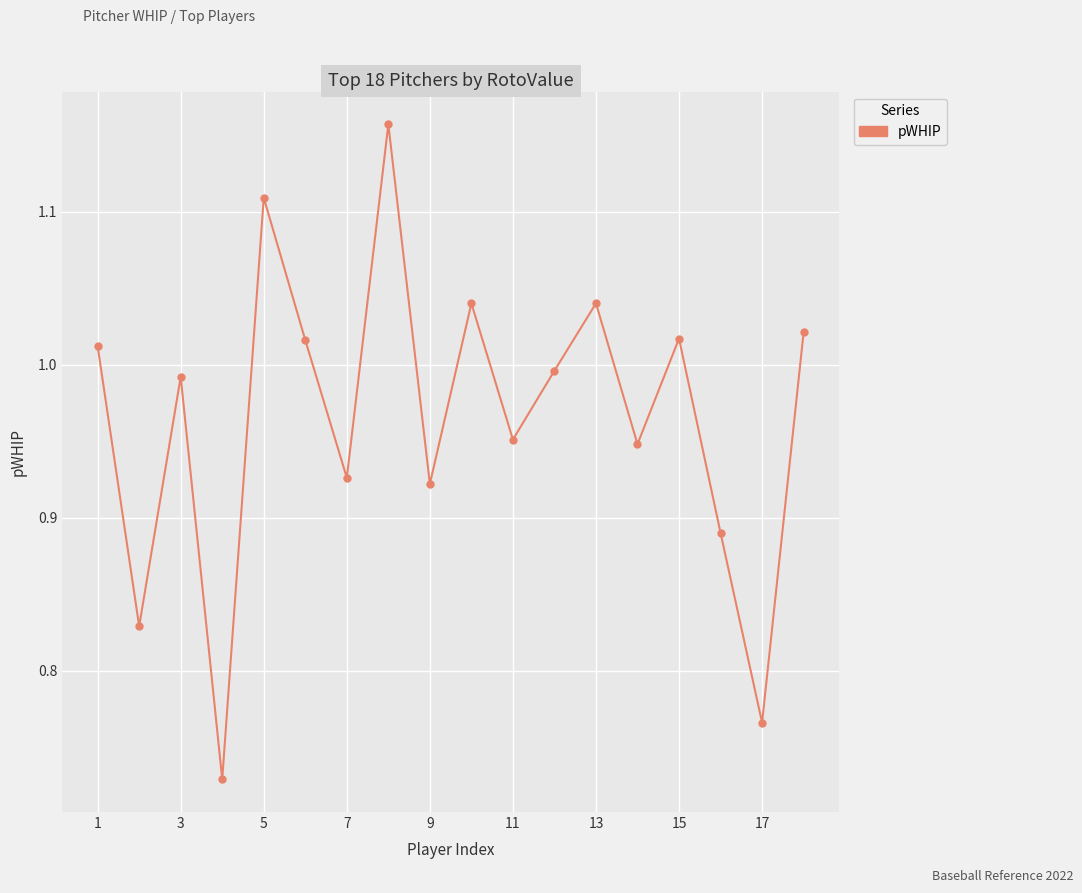

How many categories are shown in the chart?

18